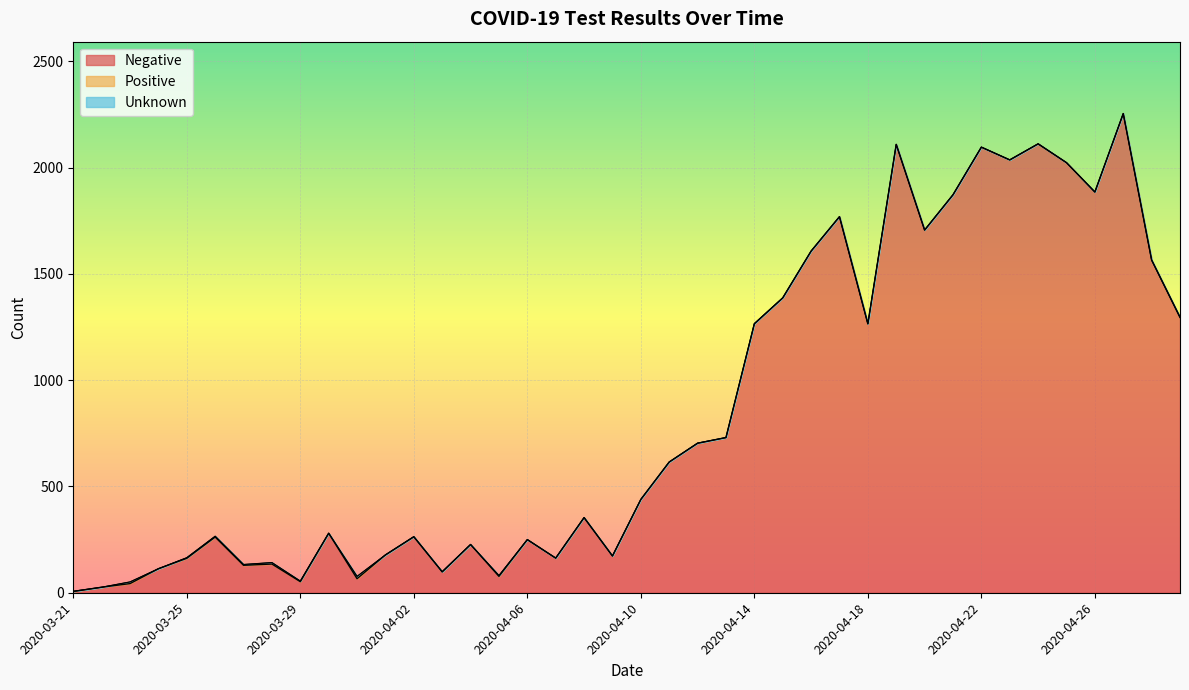

Rank the series at 2020-04-06 from highest to lowest value.

Negative, Positive, Unknown